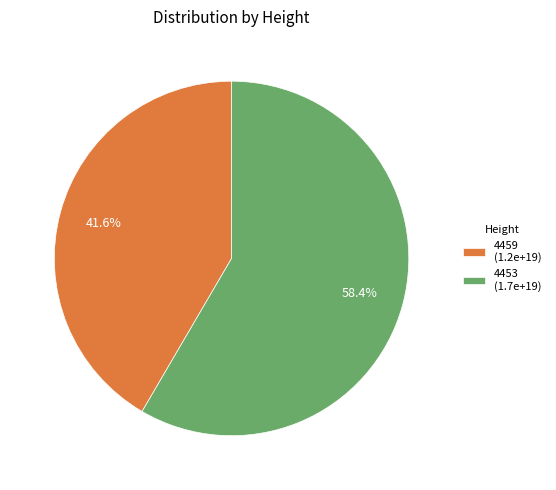

Count the number of slices in the pie.

2